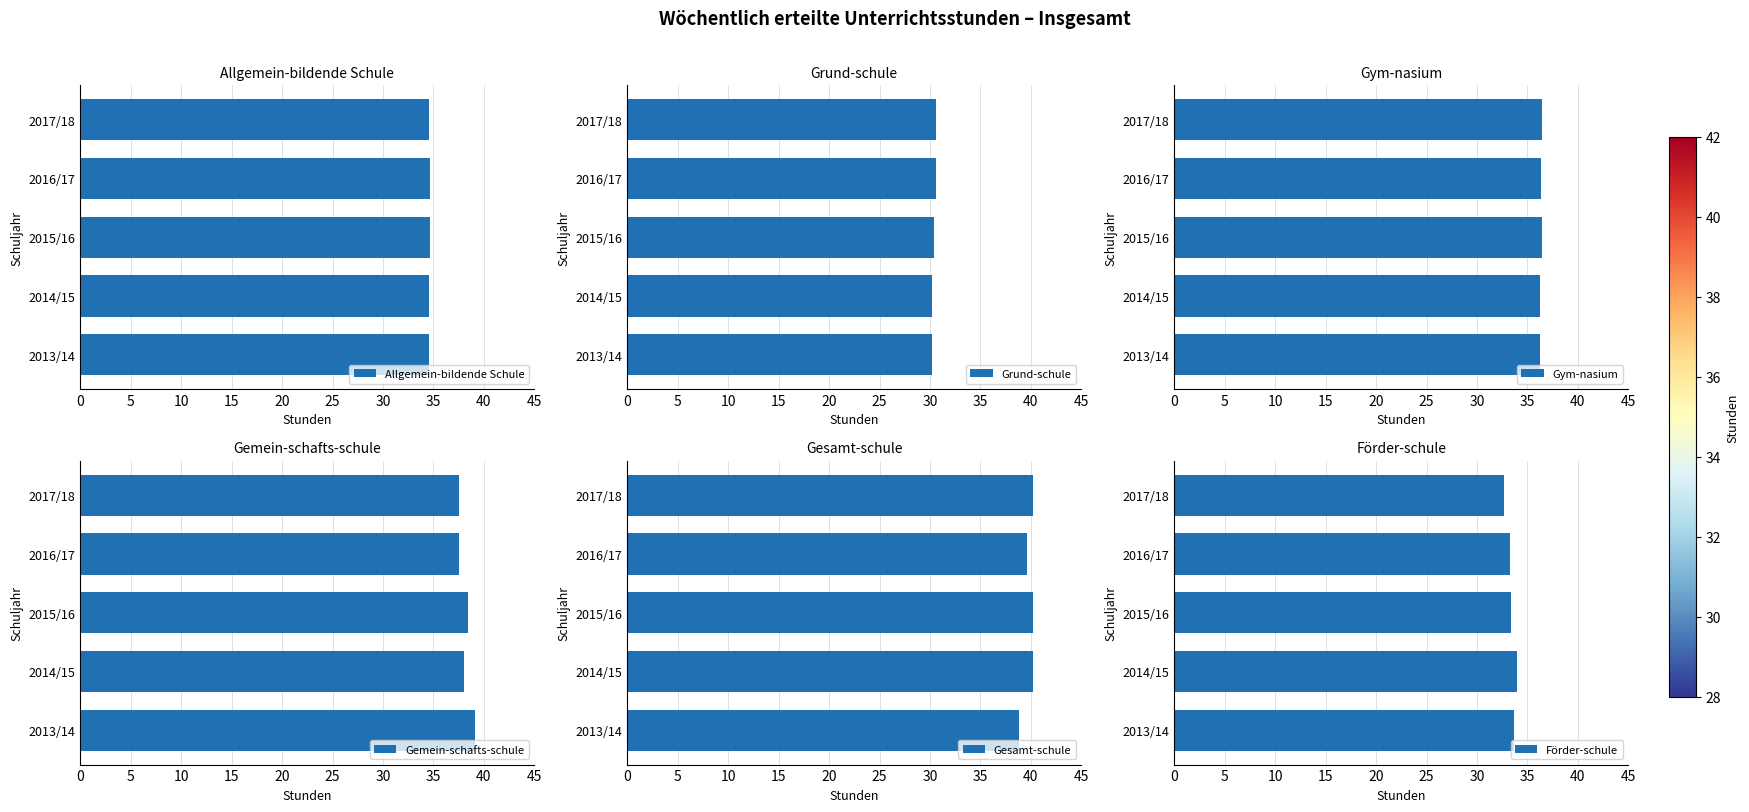

What is the minimum value for Allgemein-bildende Schule?

34.6